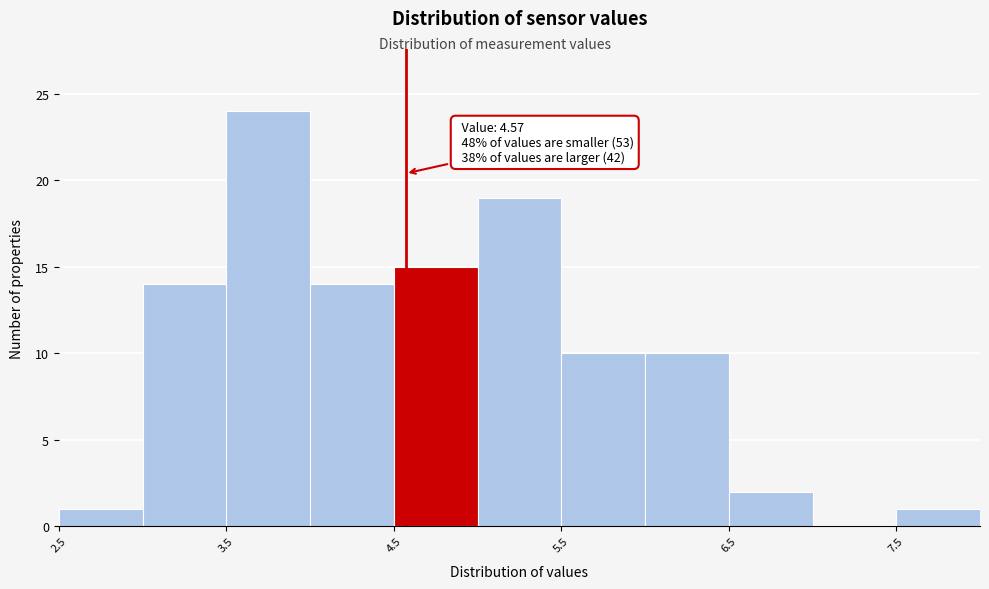

Over which range of the x-axis is the bar tallest?

3.5 to 4.0